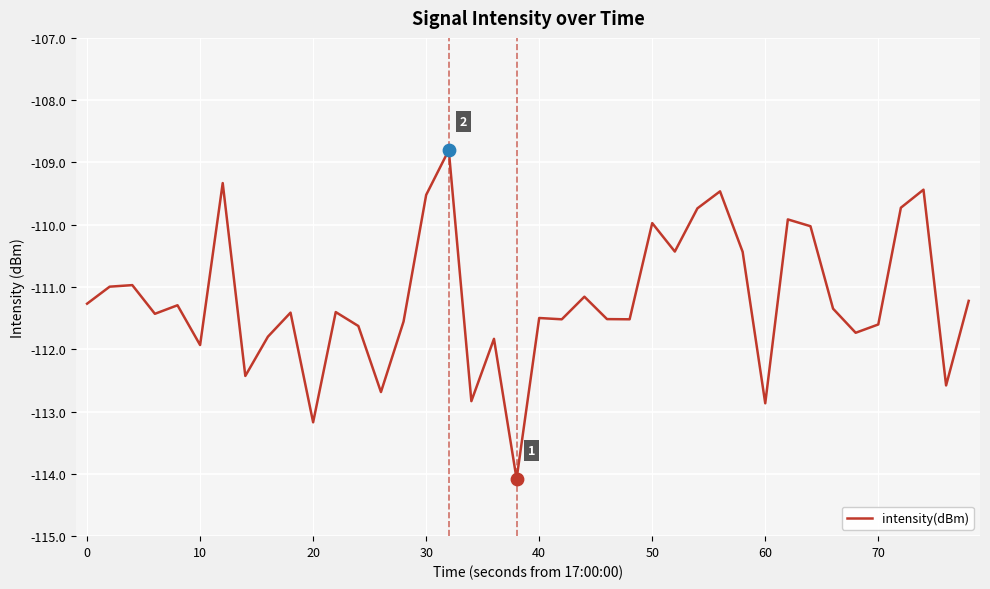

What is the smallest value displayed?

-114.1